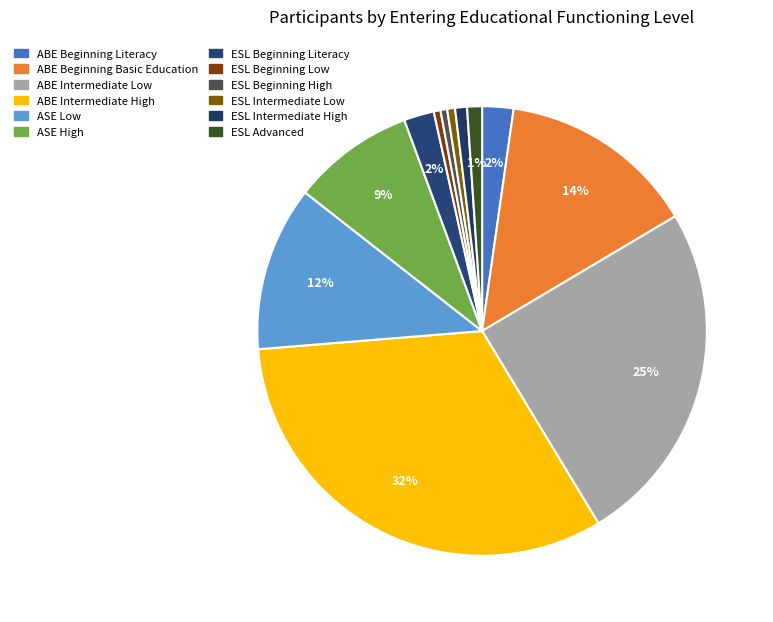

To the nearest percent, what portion does ABE Intermediate High represent?

32%